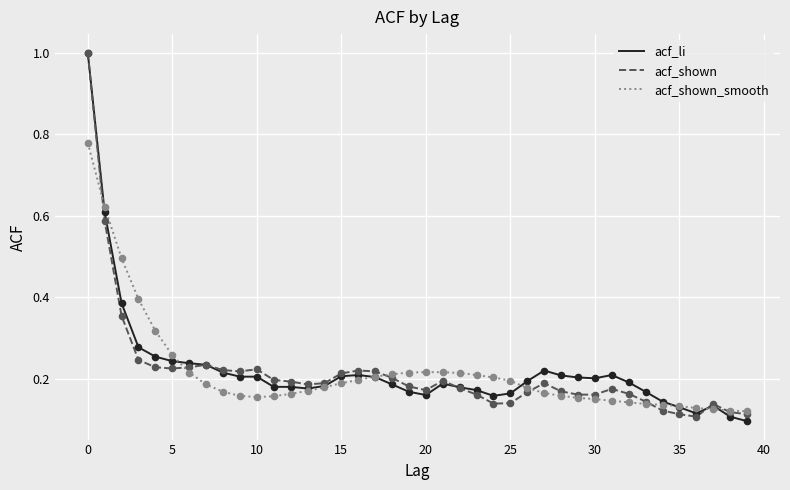

What are all the series names shown in the legend?

acf_li, acf_shown, acf_shown_smooth